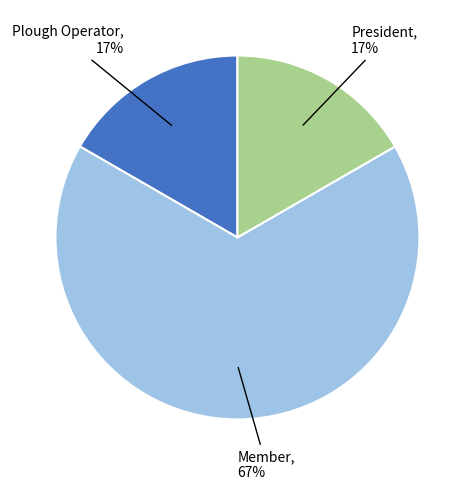

Is there any slice that represents more than half of the pie?

Yes